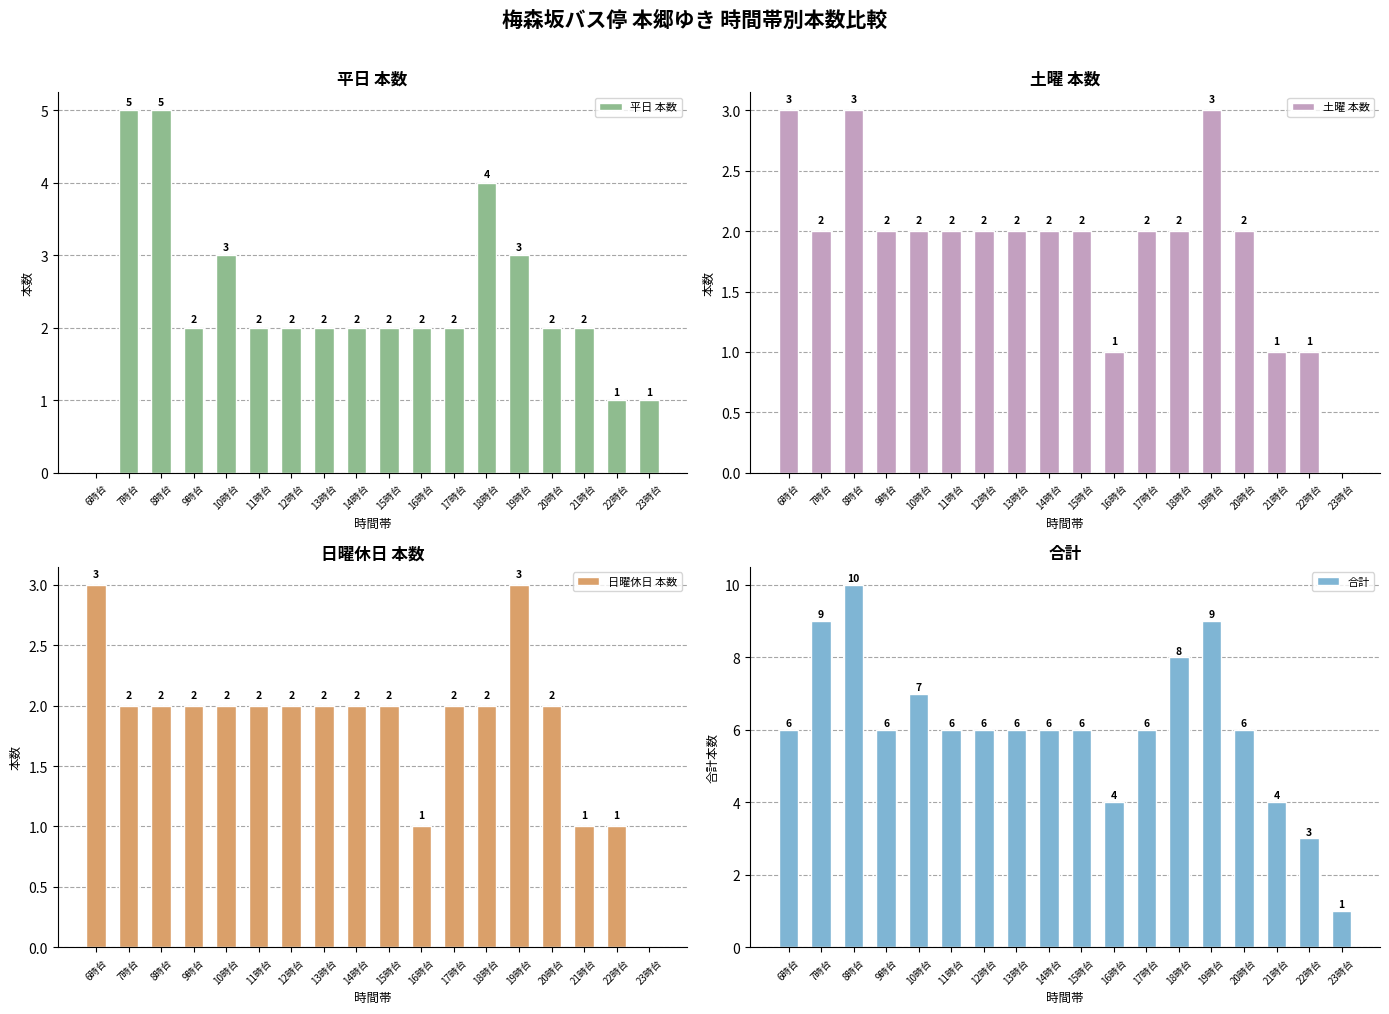

How many data points does each series have?

18